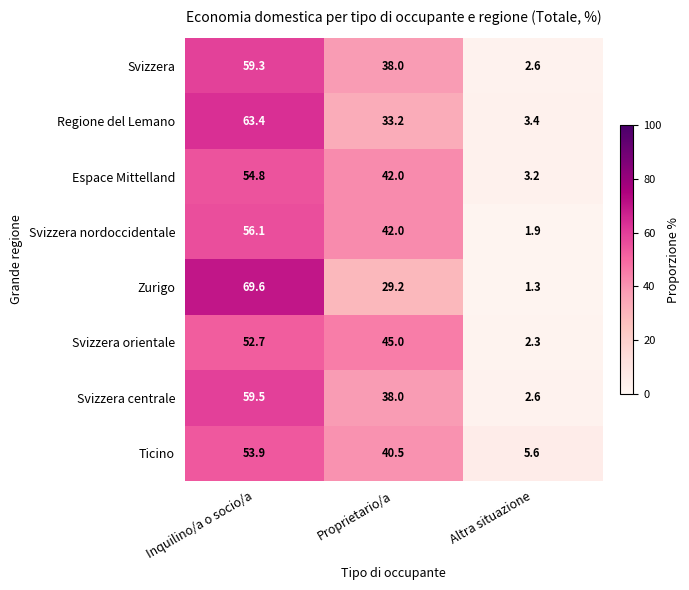

Is it true that Svizzera nordoccidentale equals 0.5 at Altra situazione?

False